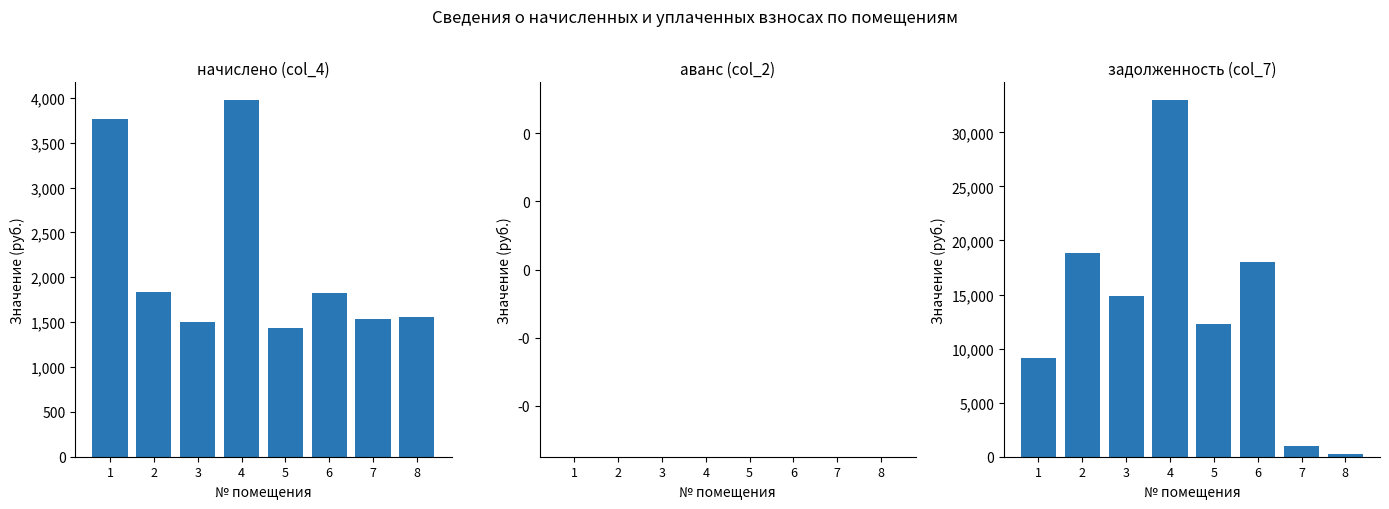

What is the maximum value shown in the chart?

32978.2